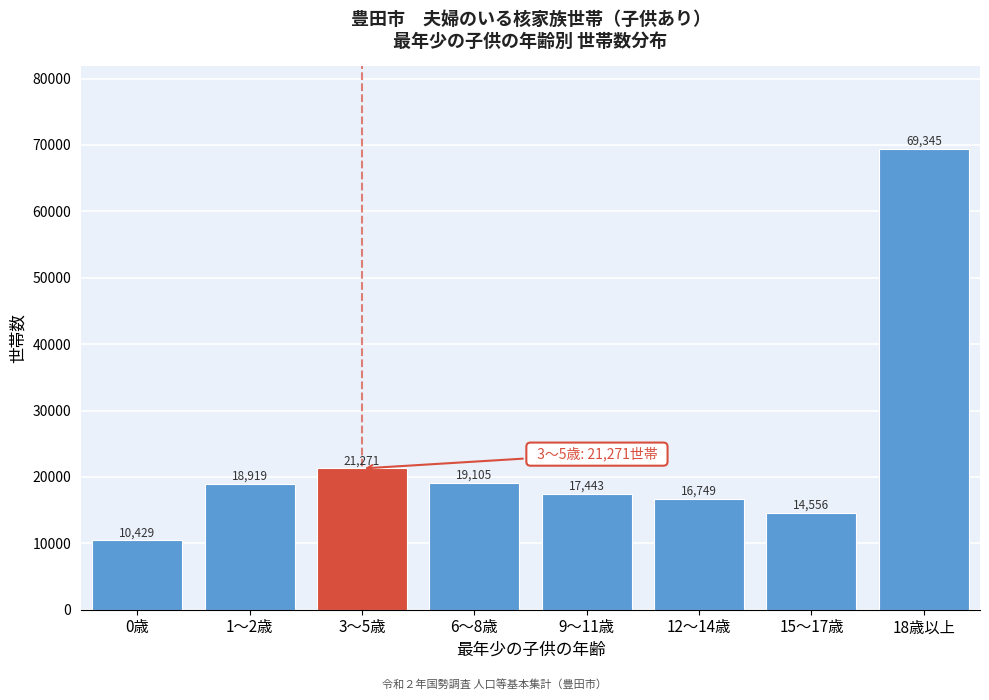

Reading right to left, what are all the values shown in this chart?

69345	14556	16749	17443	19105	21271	18919	10429